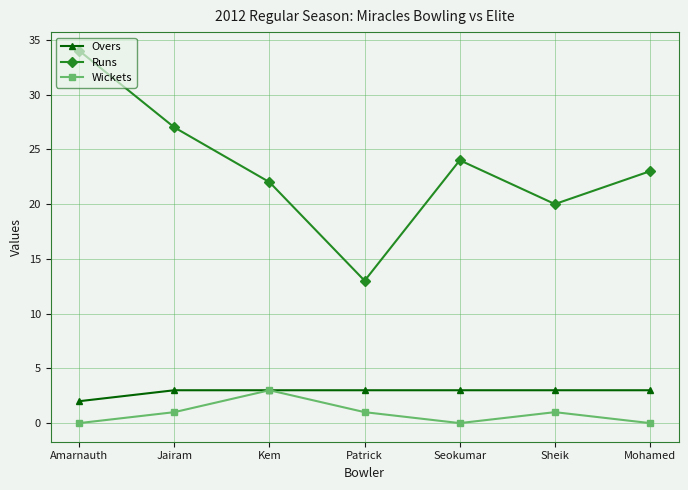

Which series changed the most between Patrick and Sheik?

Runs